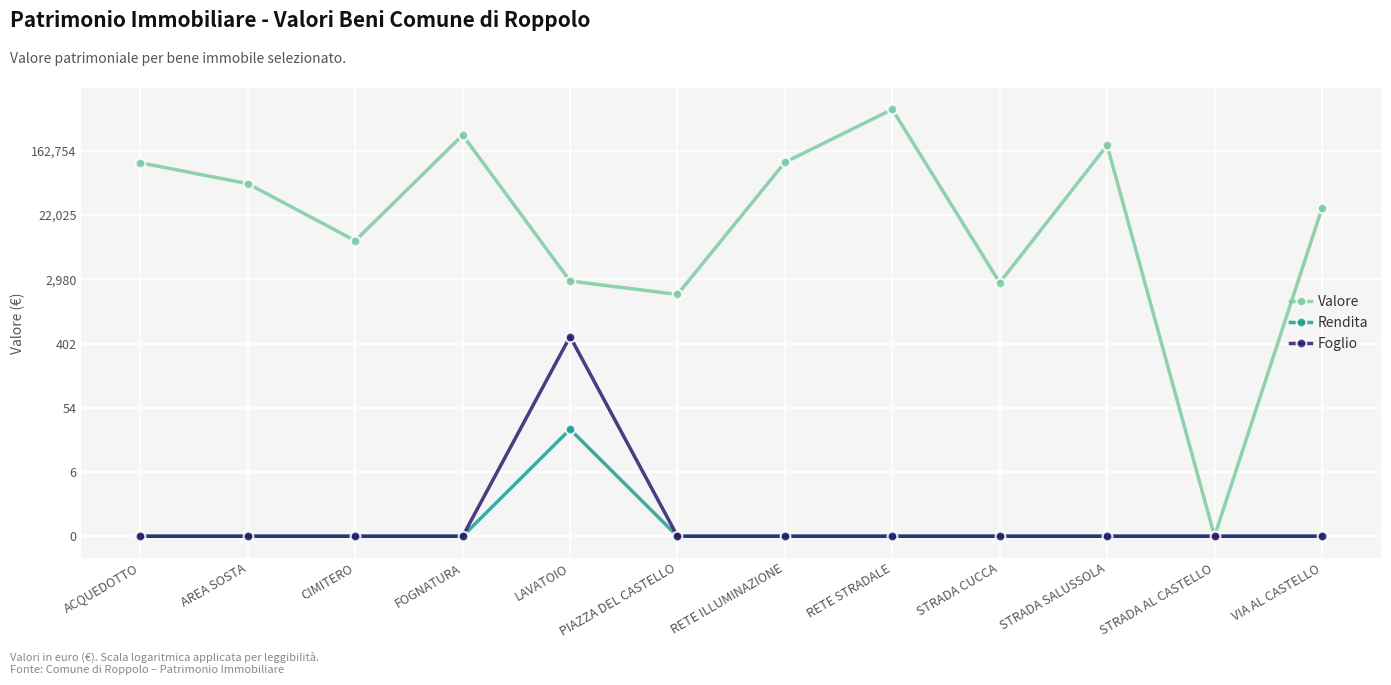

What are all the series names shown in the legend?

Valore, Rendita, Foglio